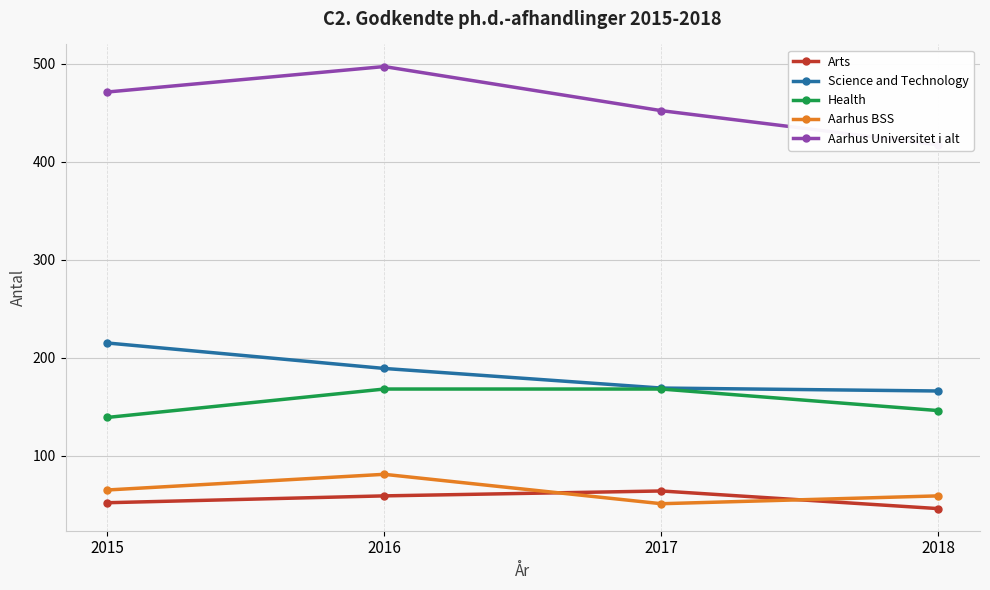

What is the value of the Science and Technology point at the 2nd from the left?

189